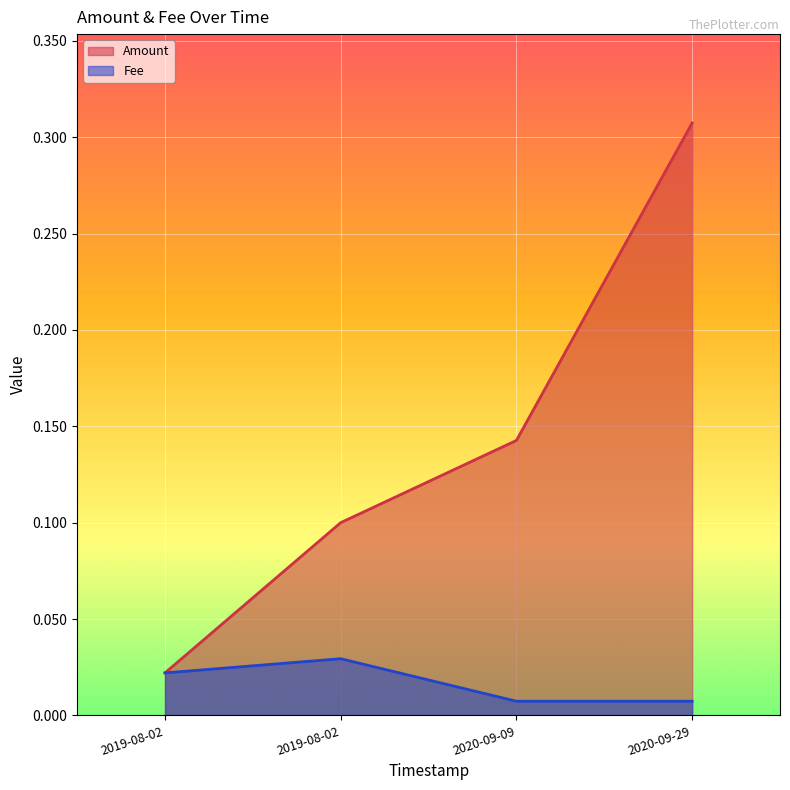

Count the number of categories in the chart.

4